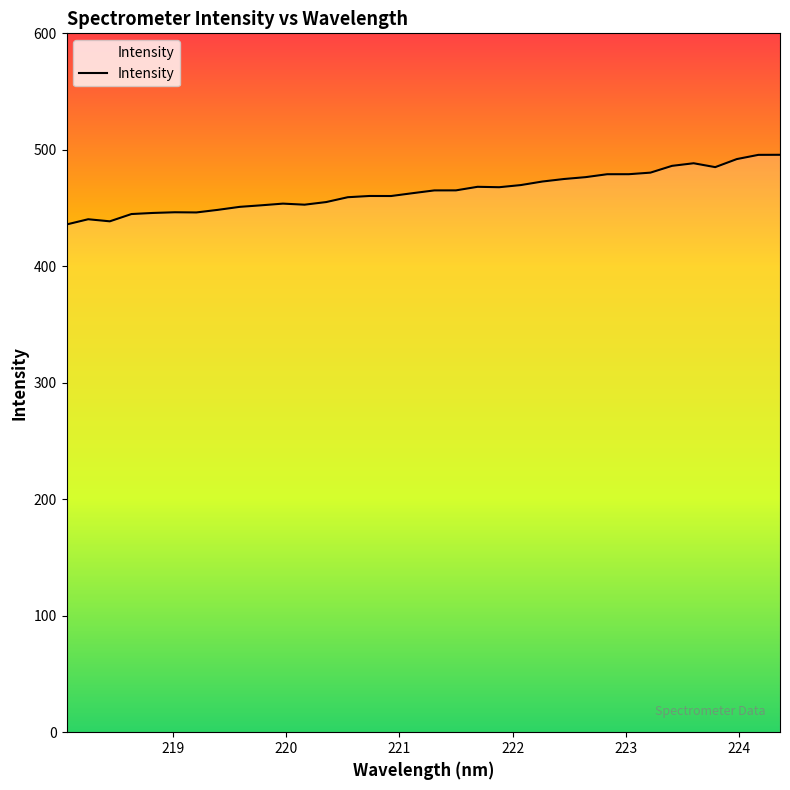

What is the greatest value displayed?

495.7